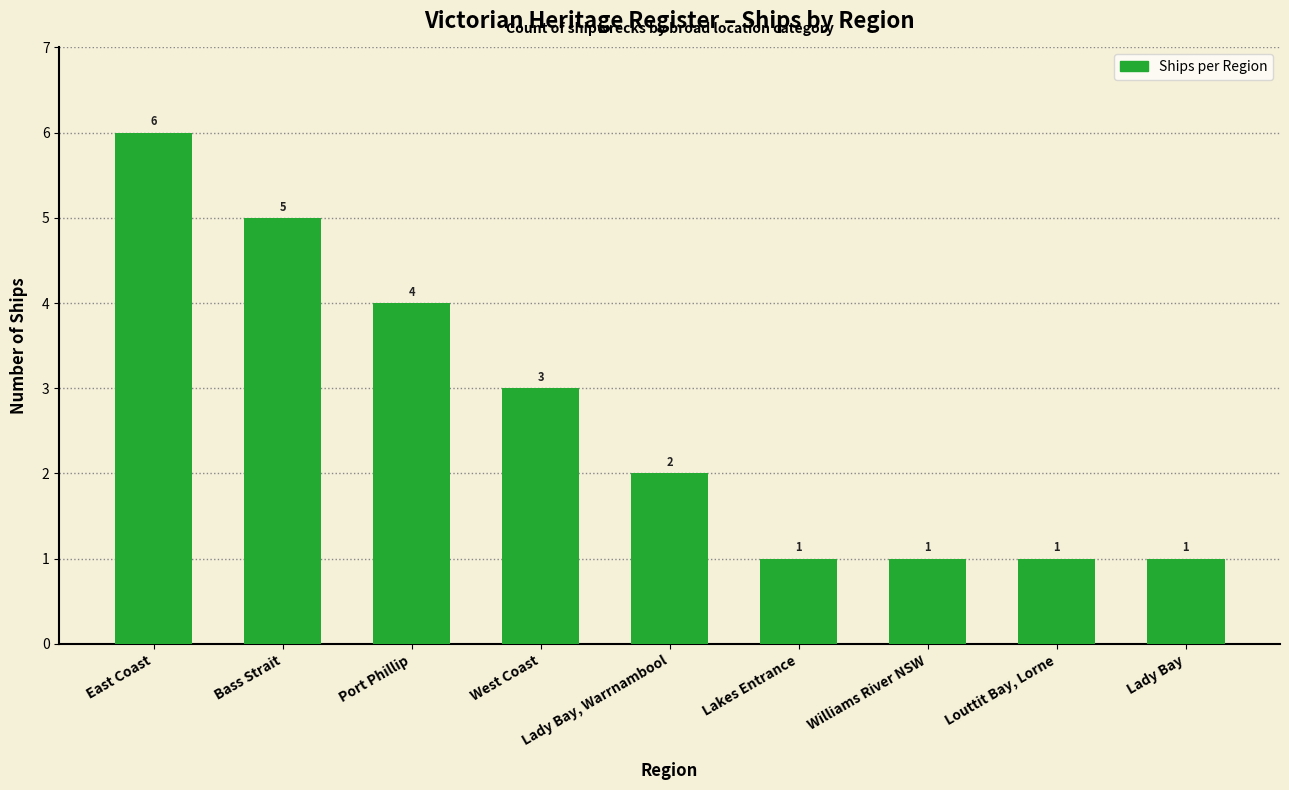

What position from the left is Bass Strait?

2